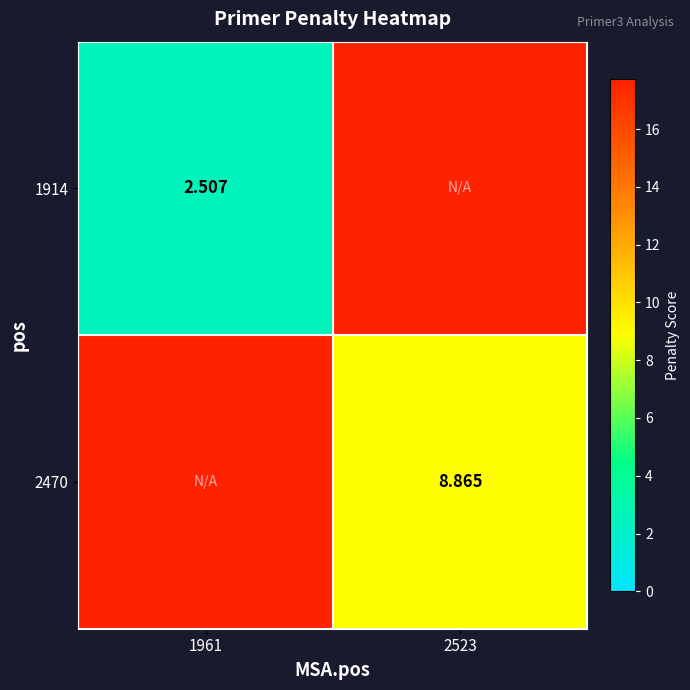

List the series in order of their overall mean, highest first.

2470, 1914